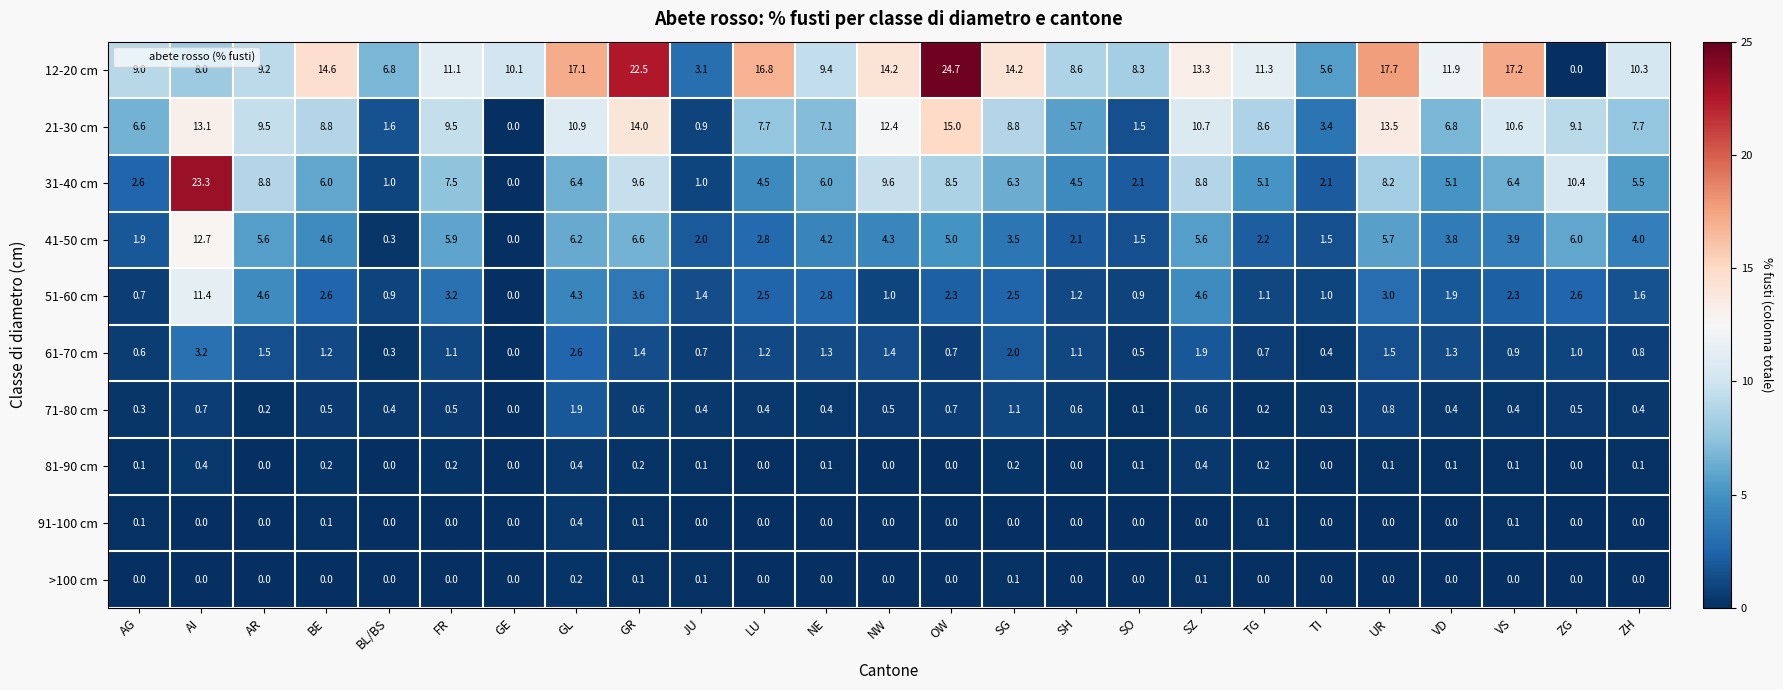

Which label corresponds to the largest value in the chart?

OW